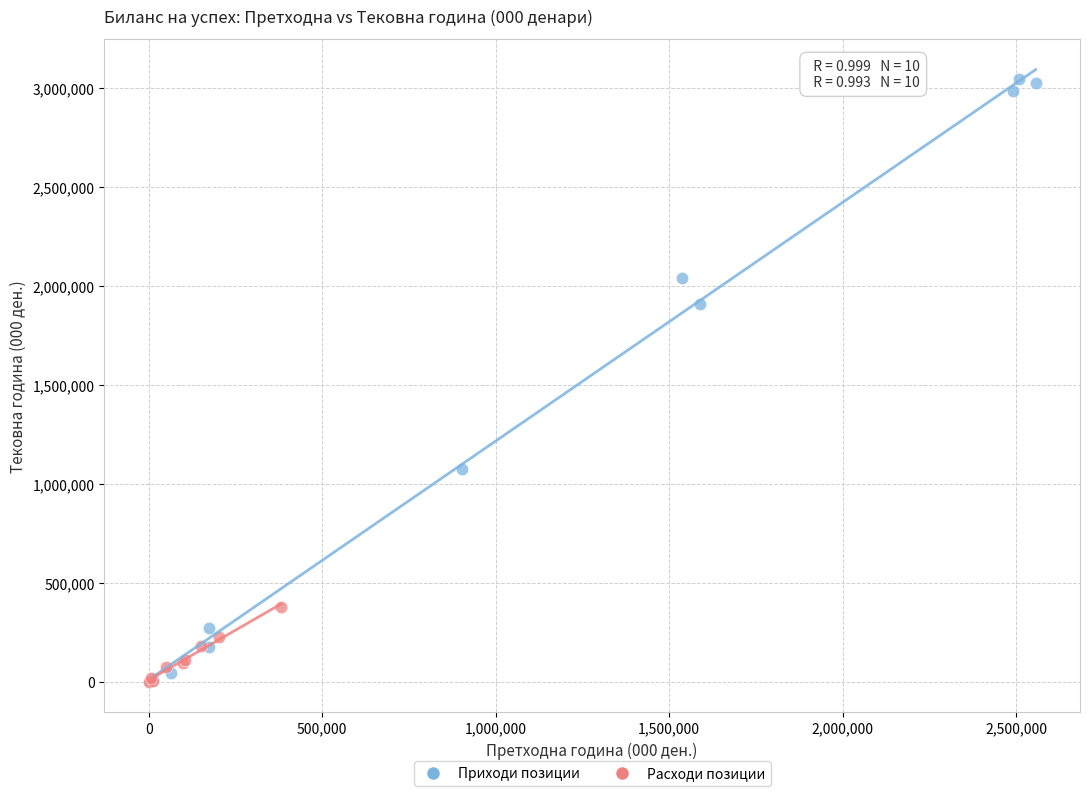

Which series has the widest spread of Y values?

Приходи позиции